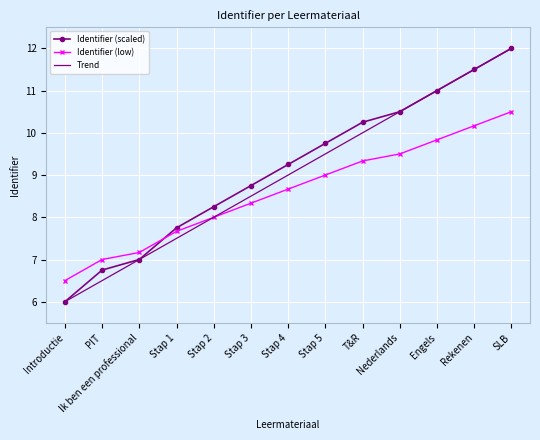

List the labels in order of Trend value, largest first.

SLB, Rekenen, Engels, Nederlands, T&R, Stap 5, Stap 4, Stap 3, Stap 2, Stap 1, Ik ben een professional, PIT, Introductie